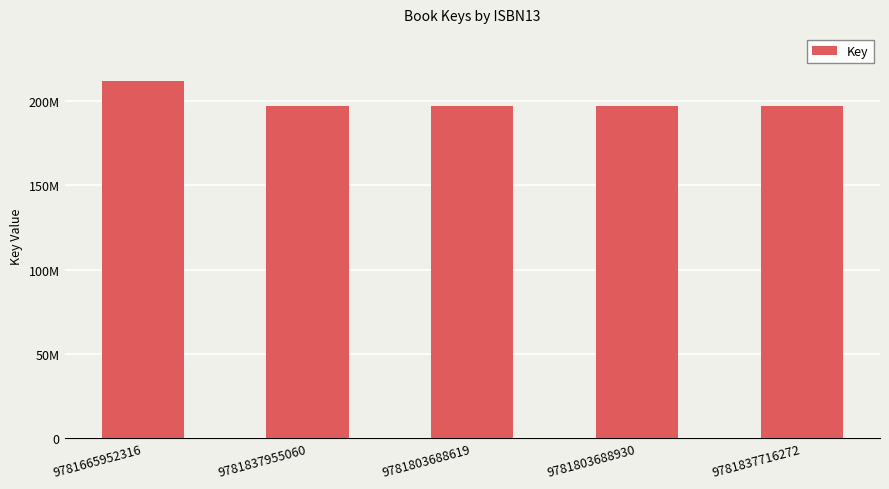

Does the chart contain any negative values?

No